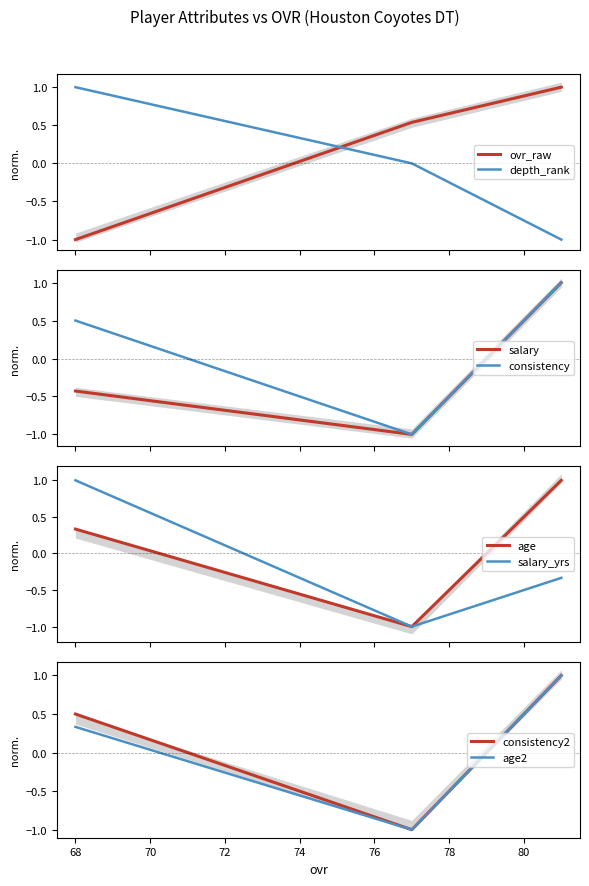

What is the maximum value shown in the chart?

1.0